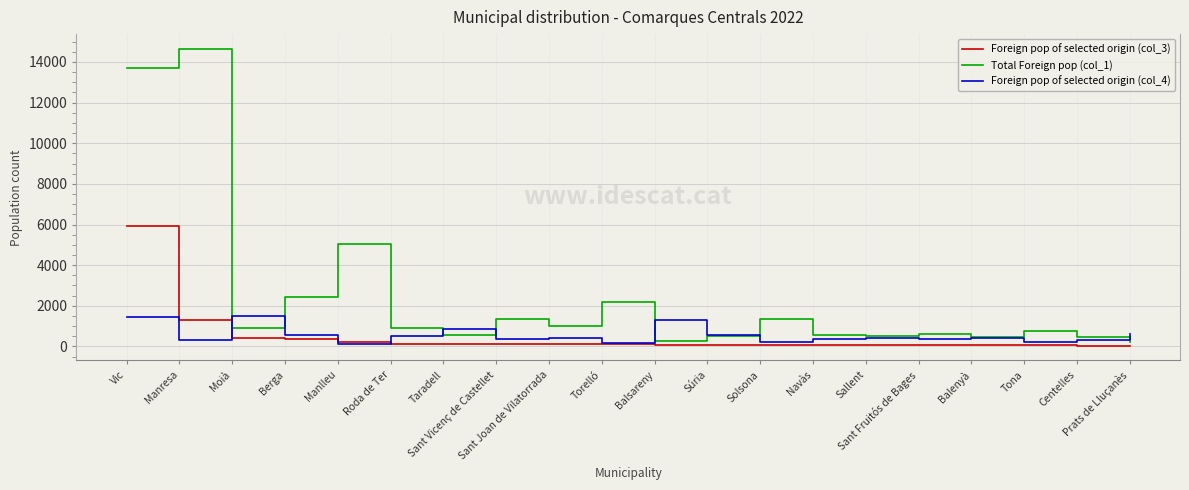

Which series has the largest total across all categories?

Total Foreign pop (col_1)